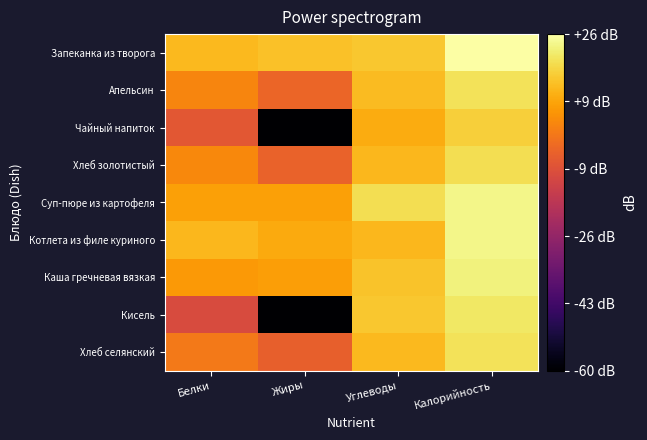

Which series has the largest total across all categories?

Запеканка из творога